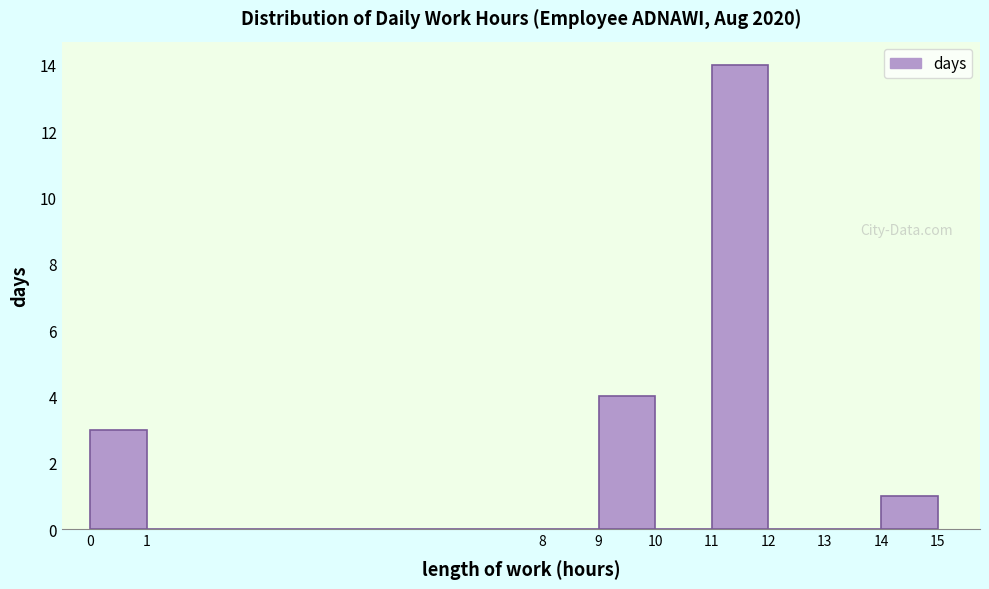

Reading left to right, list every bar in this chart as the range it spans on the x-axis followed by its height. The values are not printed on the chart, so give them approximately, as read against the axis.

0 to 1: 3
1 to 8: 0
8 to 9: 0
9 to 10: 4
10 to 11: 0
11 to 12: 14
12 to 13: 0
13 to 14: 0
14 to 15: 1